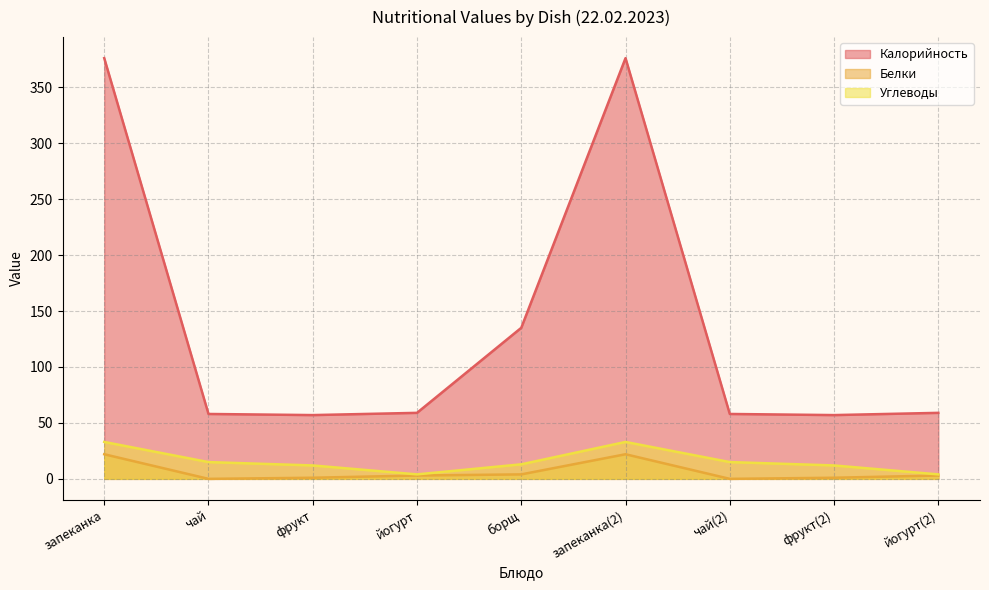

What is the label of the 4th point from the left?

йогурт